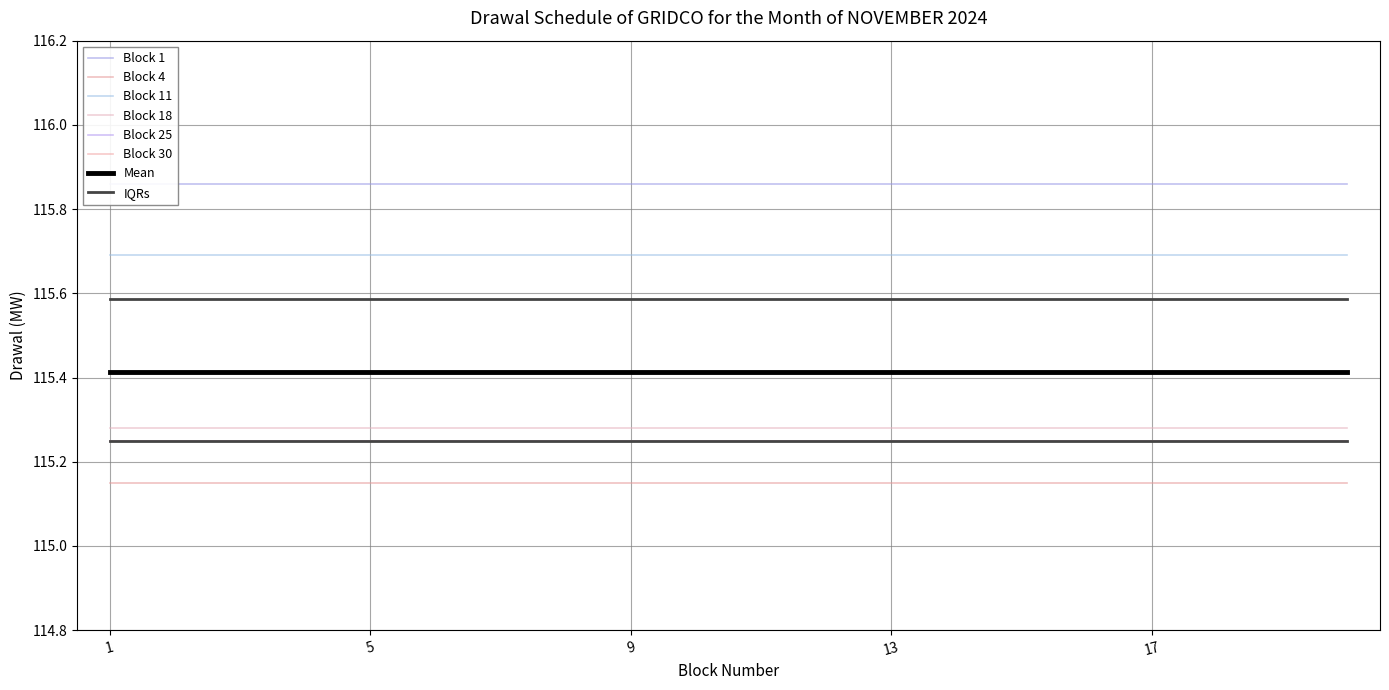

Reading left to right, what are all the values shown in this chart?

Block 1: 115.9	115.9	115.9	115.9	115.9	115.9	115.9	115.9	115.9	115.9	115.9	115.9	115.9	115.9	115.9	115.9	115.9	115.9	115.9	115.9
Block 4: 115.2	115.2	115.2	115.2	115.2	115.2	115.2	115.2	115.2	115.2	115.2	115.2	115.2	115.2	115.2	115.2	115.2	115.2	115.2	115.2
Block 11: 115.7	115.7	115.7	115.7	115.7	115.7	115.7	115.7	115.7	115.7	115.7	115.7	115.7	115.7	115.7	115.7	115.7	115.7	115.7	115.7
Block 18: 115.3	115.3	115.3	115.3	115.3	115.3	115.3	115.3	115.3	115.3	115.3	115.3	115.3	115.3	115.3	115.3	115.3	115.3	115.3	115.3
Block 25: 115.2	115.2	115.2	115.2	115.2	115.2	115.2	115.2	115.2	115.2	115.2	115.2	115.2	115.2	115.2	115.2	115.2	115.2	115.2	115.2
Block 30: 115.2	115.2	115.2	115.2	115.2	115.2	115.2	115.2	115.2	115.2	115.2	115.2	115.2	115.2	115.2	115.2	115.2	115.2	115.2	115.2